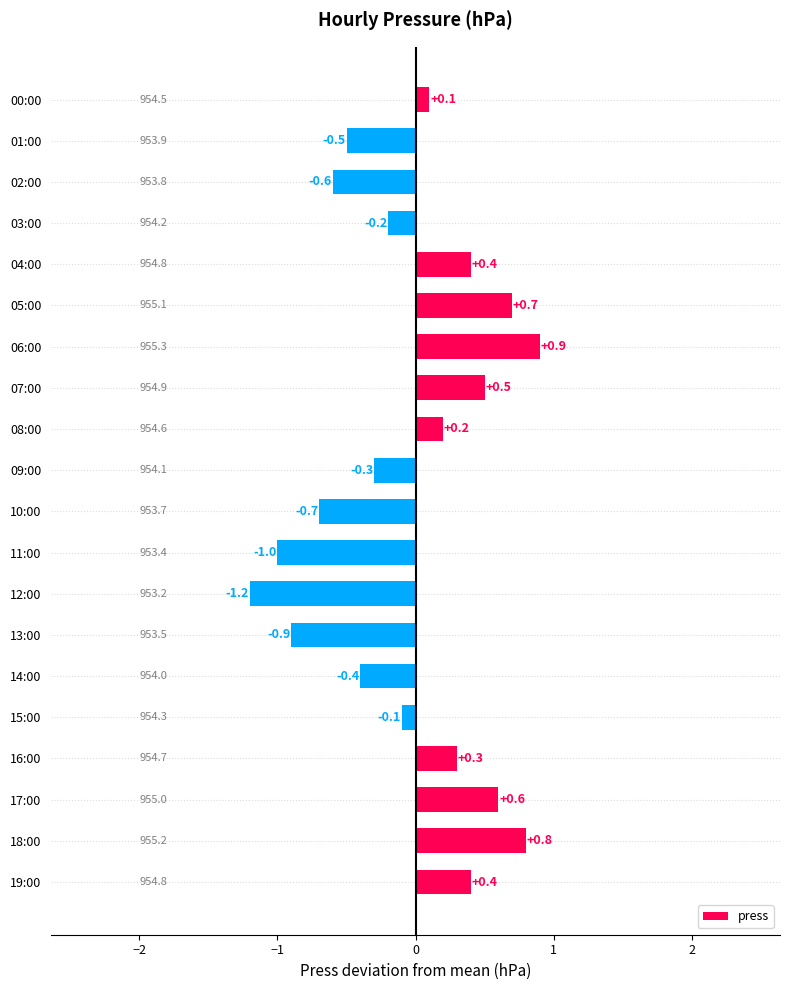

How many data points does each series have?

20